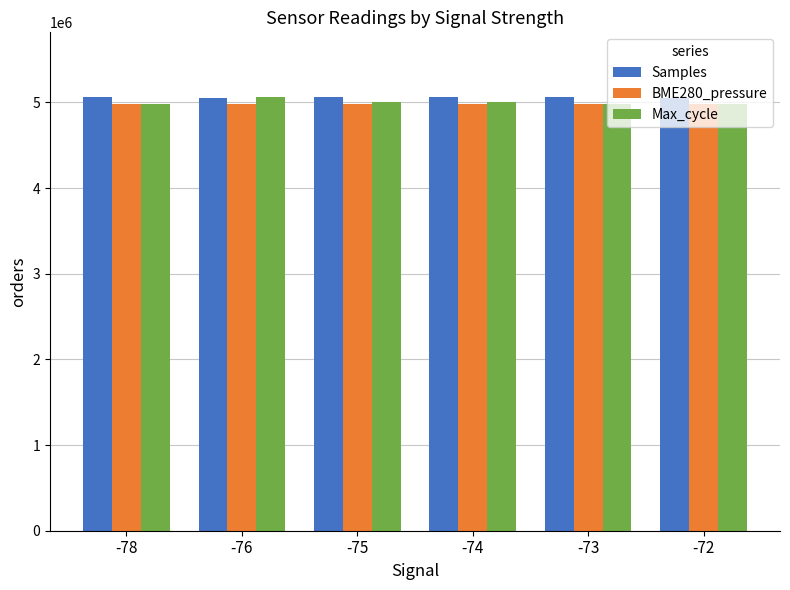

Does the chart contain stacked bars?

No